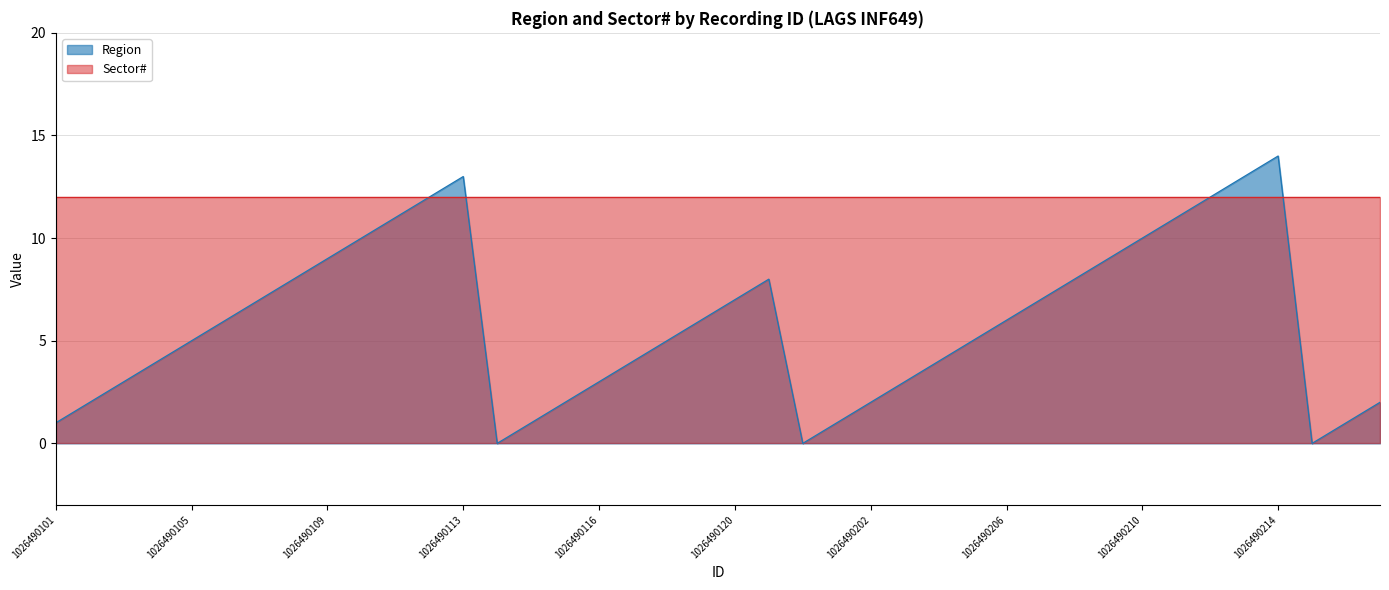

Reading right to left, list all the values displayed in this chart.

1026490216=2	1026490215=1	3026490201=0	1026490214=14	1026490213=13	1026490212=12	1026490211=11	1026490210=10	1026490209=9	1026490208=8	1026490207=7	1026490206=6	1026490205=5	1026490204=4	1026490203=3	1026490202=2	1026490201=1	3026490102=0	1026490121=8	1026490120=7	1026490119=6	1026490118=5	1026490117=4	1026490116=3	1026490115=2	1026490114=1	3026490101=0	1026490113=13	1026490112=12	1026490111=11	1026490110=10	1026490109=9	1026490108=8	1026490107=7	1026490106=6	1026490105=5	1026490104=4	1026490103=3	1026490102=2	1026490101=1